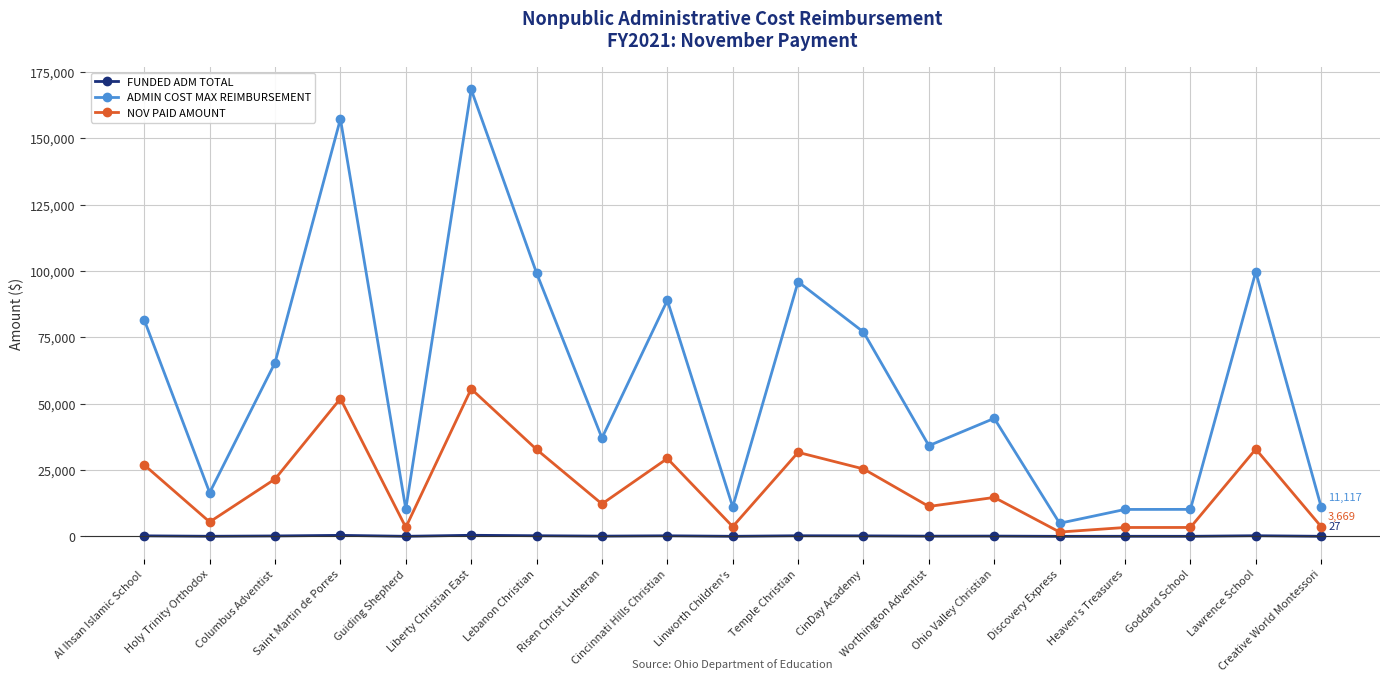

Rank the series by their maximum value, from lowest to highest.

FUNDED ADM TOTAL, NOV PAID AMOUNT, ADMIN COST MAX REIMBURSEMENT